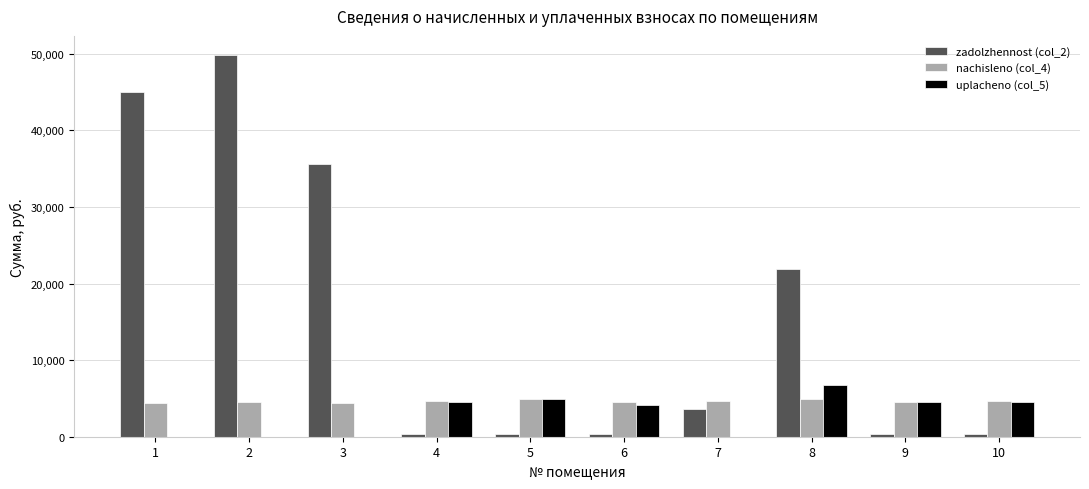

How many distinct data groups are displayed?

3